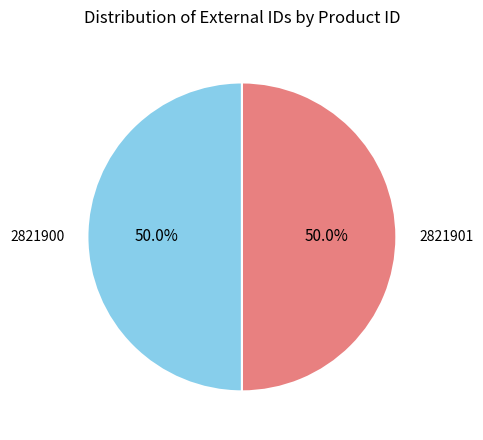

Approximately how many times larger is the value at 2821901 compared to 2821900?

1.0